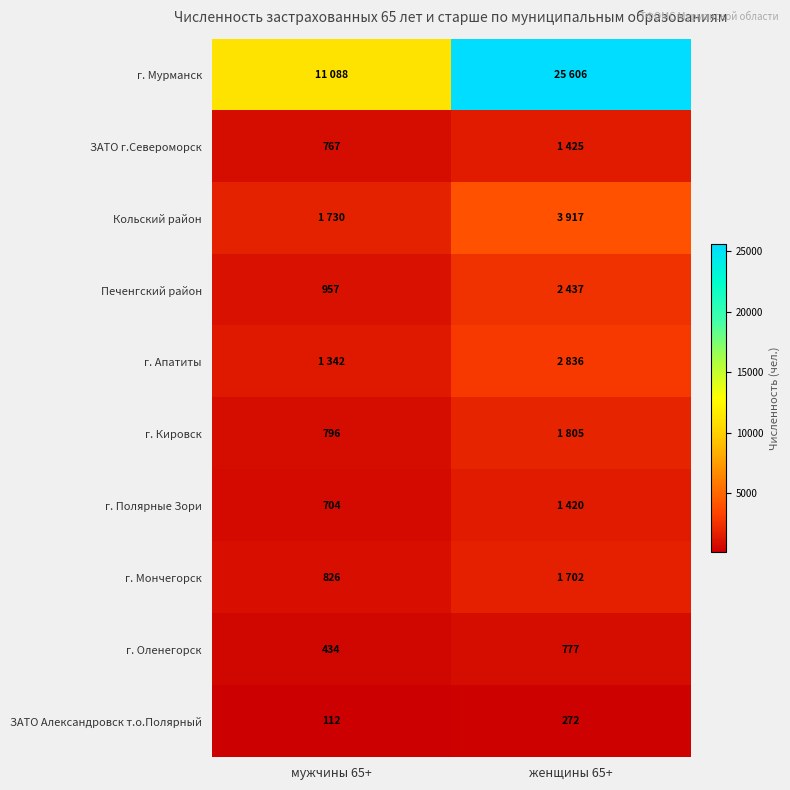

List the labels in order of ЗАТО Александровск т.о.Полярный value, largest first.

женщины 65+, мужчины 65+